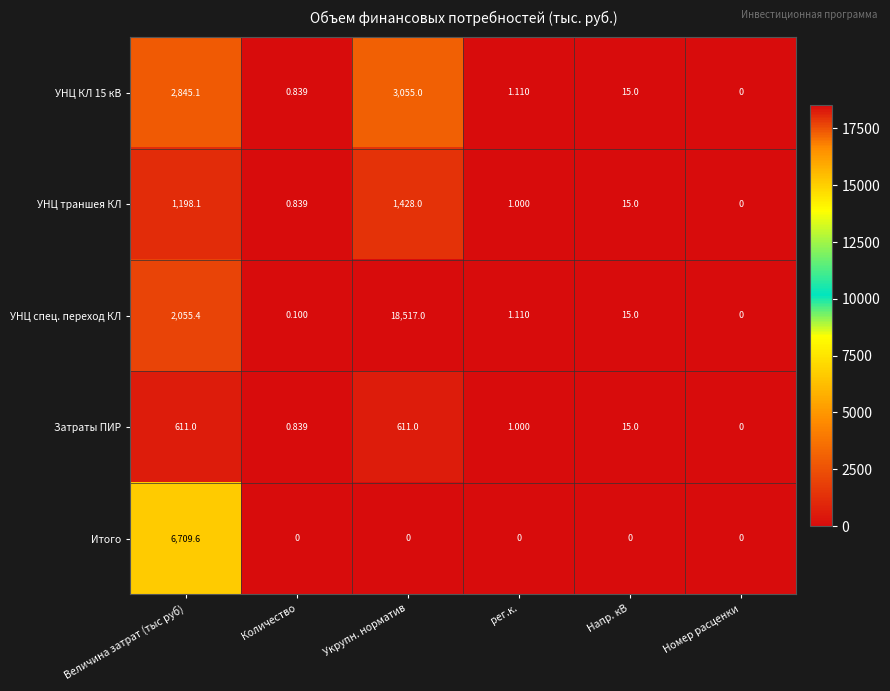

Which series has the largest range (max minus min)?

УНЦ спец. переход КЛ